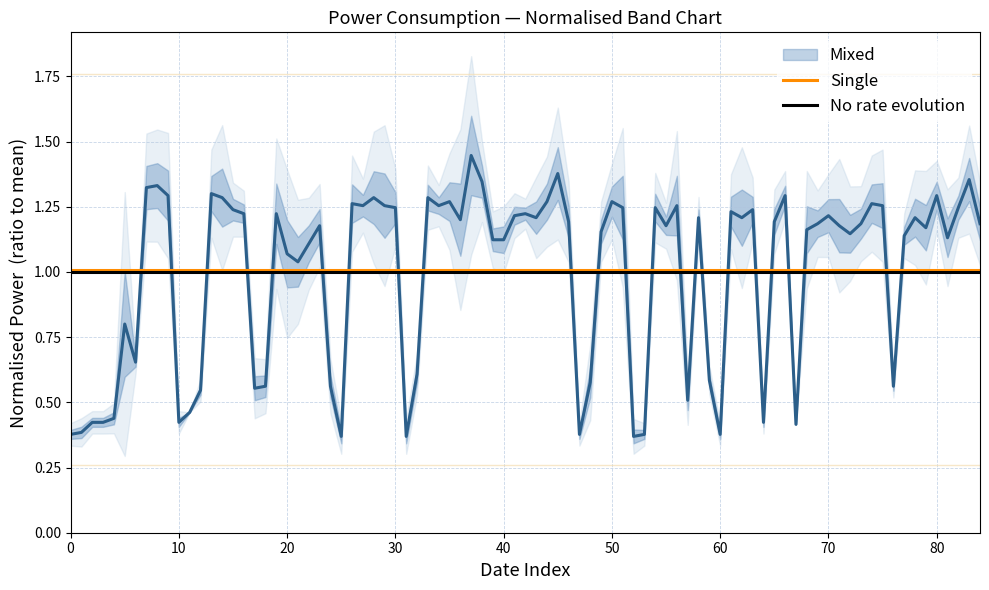

What is the value of the Single point at the 1st from the left?

1.0